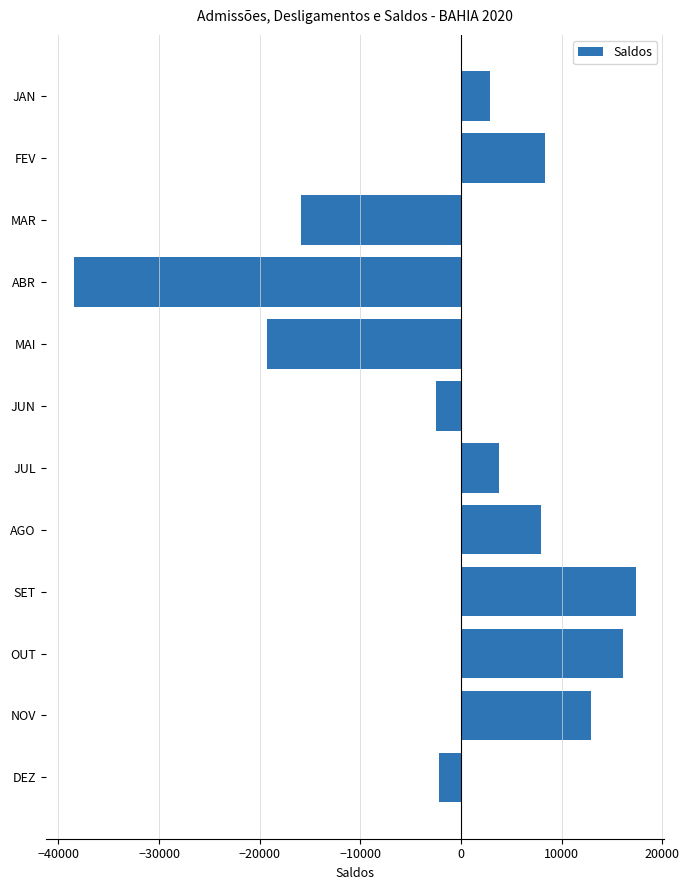

What is the label of the 7th bar from the bottom?

JUN